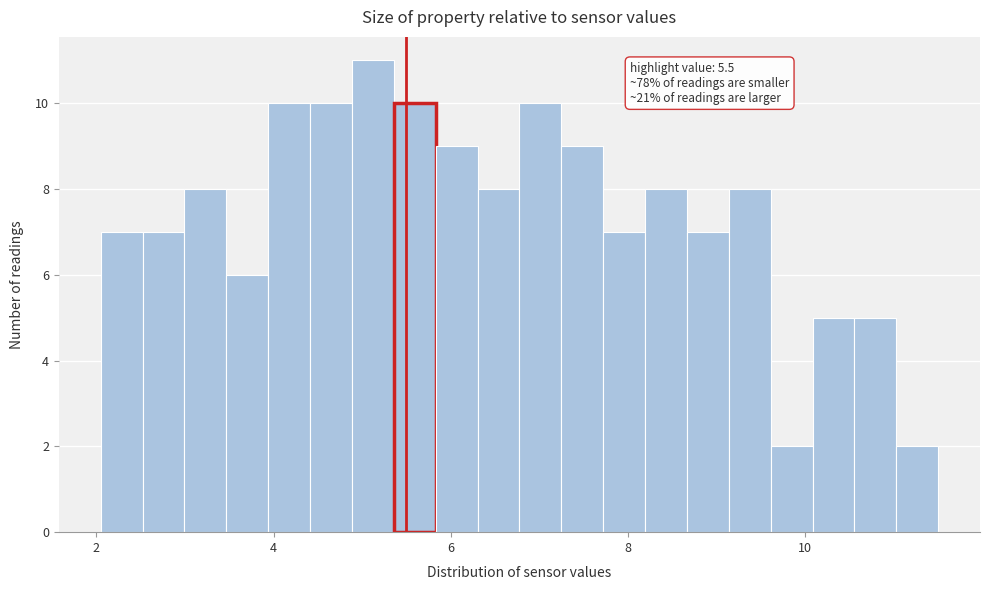

Read against the x-axis, roughly where is the centre of the tallest bar?

5.2